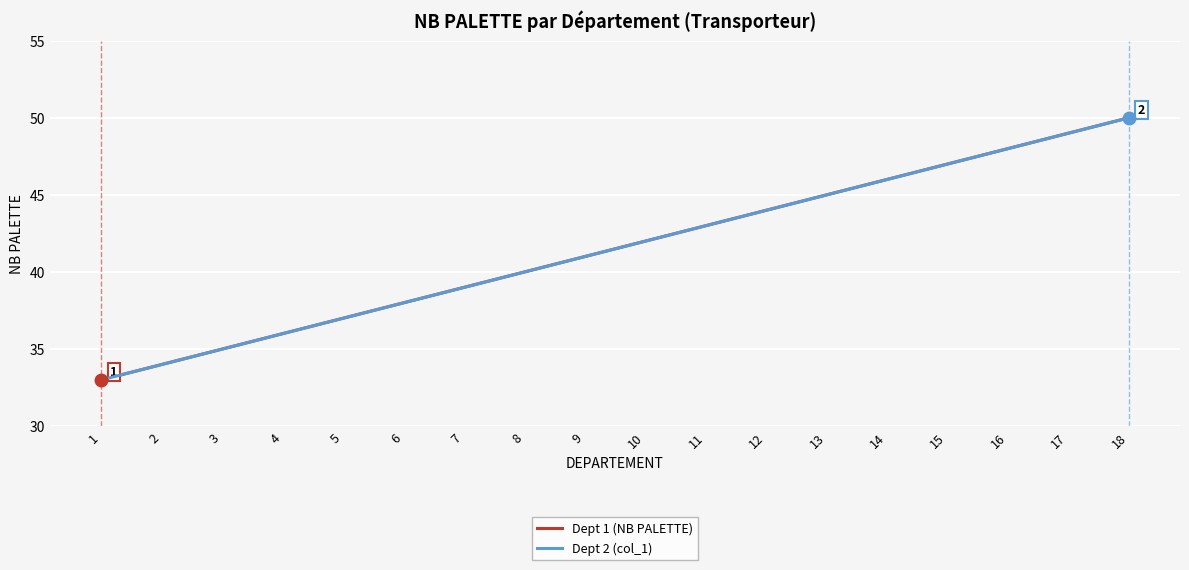

Read the Dept 1 (NB PALETTE) value at 8.

40